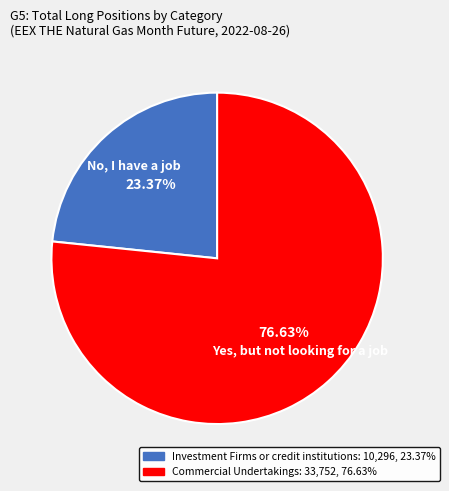

What portion of the pie excludes Commercial Undertakings?

23.4%